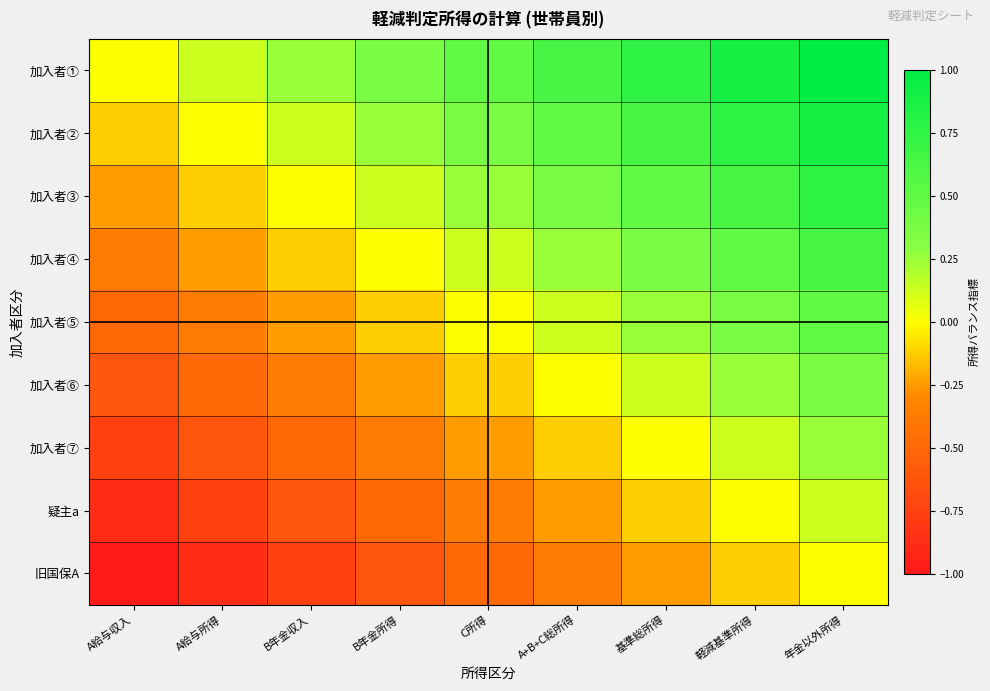

What is the smallest value displayed?

-1.0